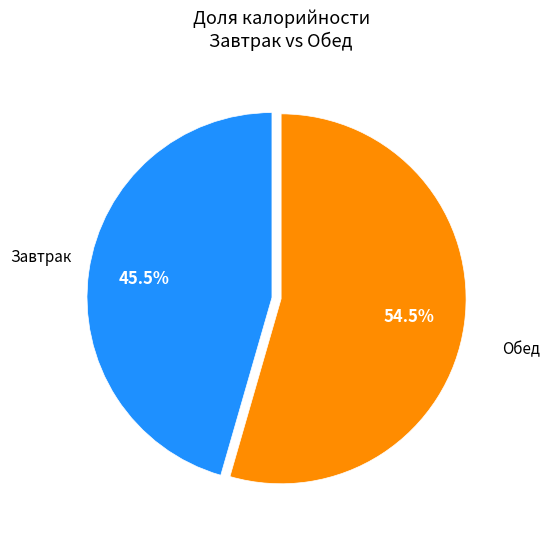

Does any single category account for the majority?

Yes